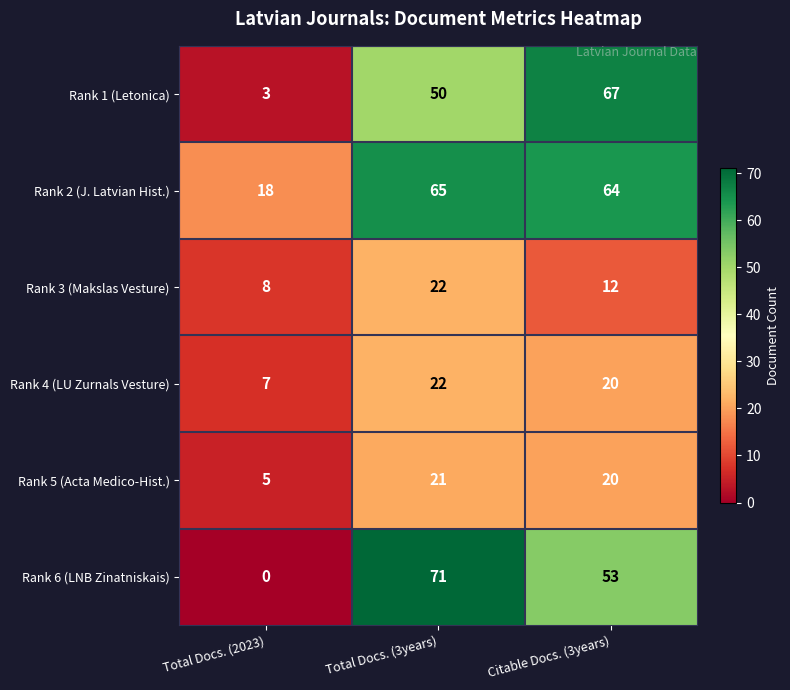

Reading left to right, transcribe all the data shown in this chart.

Rank 1 (Letonica): Total Docs. (2023)=3	Total Docs. (3years)=50	Citable Docs. (3years)=67
Rank 2 (J. Latvian Hist.): Total Docs. (2023)=18	Total Docs. (3years)=65	Citable Docs. (3years)=64
Rank 3 (Makslas Vesture): Total Docs. (2023)=8	Total Docs. (3years)=22	Citable Docs. (3years)=12
Rank 4 (LU Zurnals Vesture): Total Docs. (2023)=7	Total Docs. (3years)=22	Citable Docs. (3years)=20
Rank 5 (Acta Medico-Hist.): Total Docs. (2023)=5	Total Docs. (3years)=21	Citable Docs. (3years)=20
Rank 6 (LNB Zinatniskais): Total Docs. (2023)=0	Total Docs. (3years)=71	Citable Docs. (3years)=53